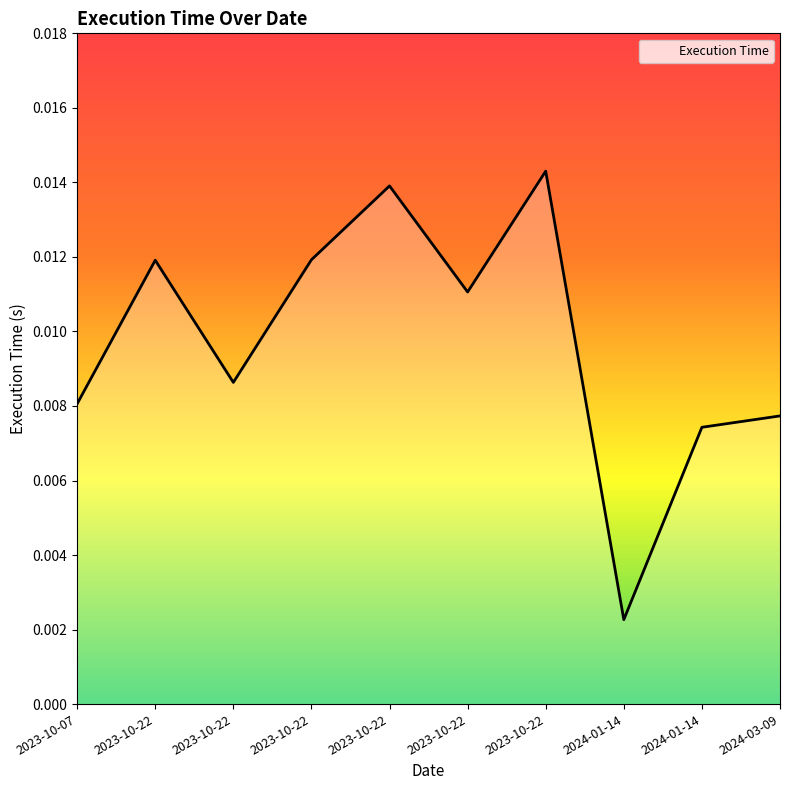

How many lines are shown in the chart?

1